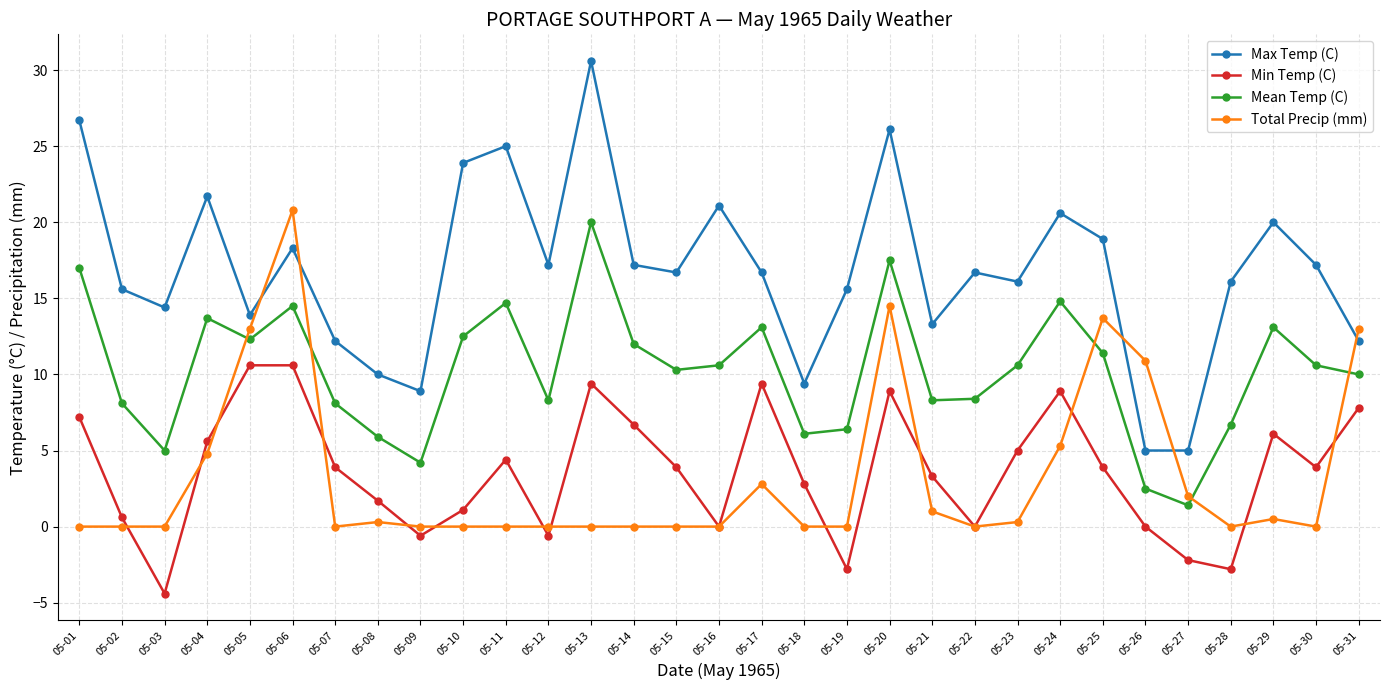

What is the value of the Mean Temp (C) point at the 17th from the left?

13.1